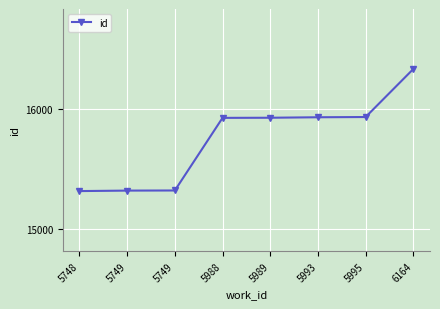

What is the maximum value shown in the chart?

16330